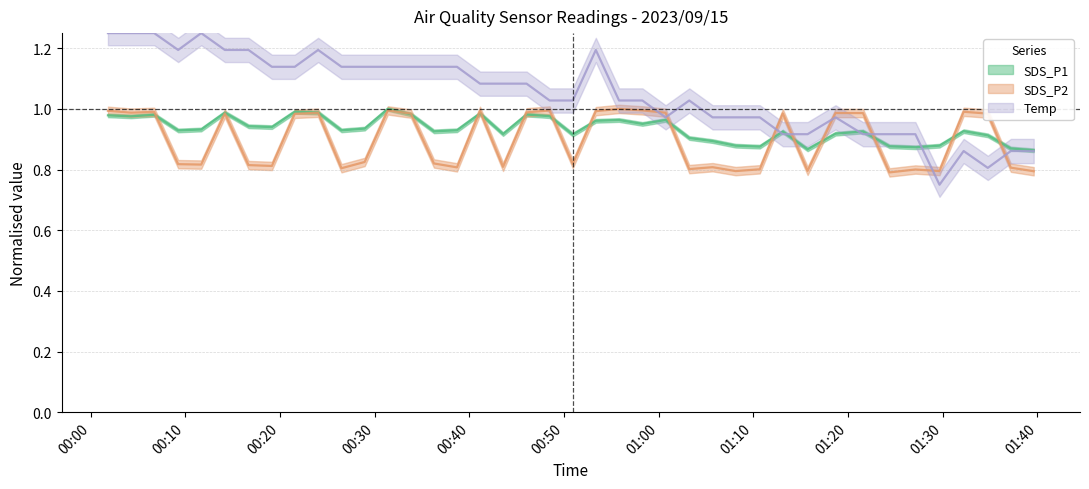

How many lines are shown in the chart?

3